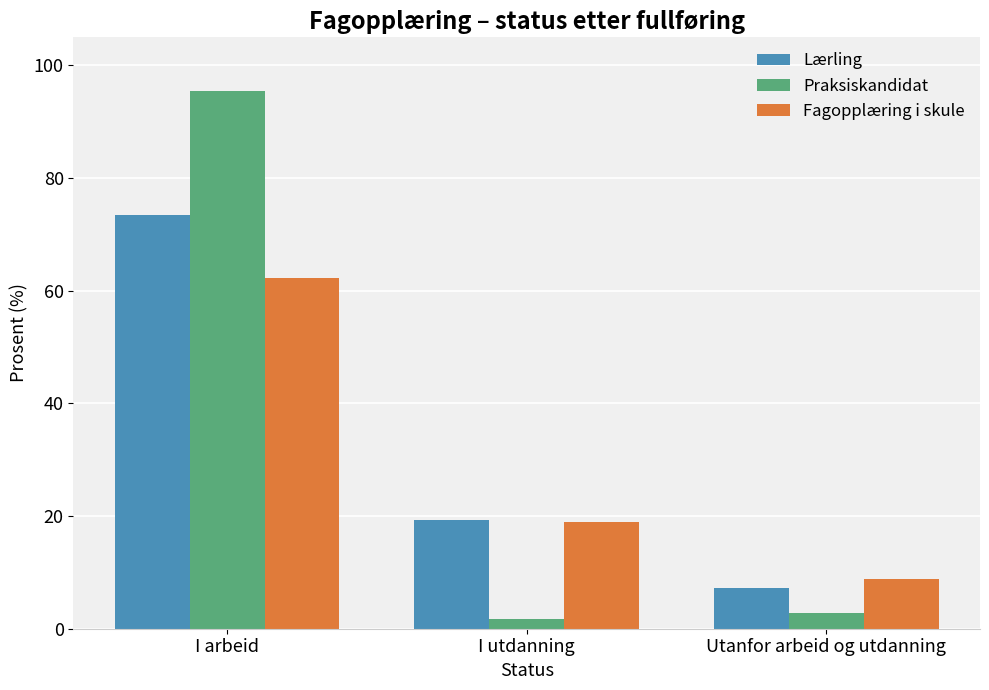

At which category is the sum across all series the highest?

I arbeid